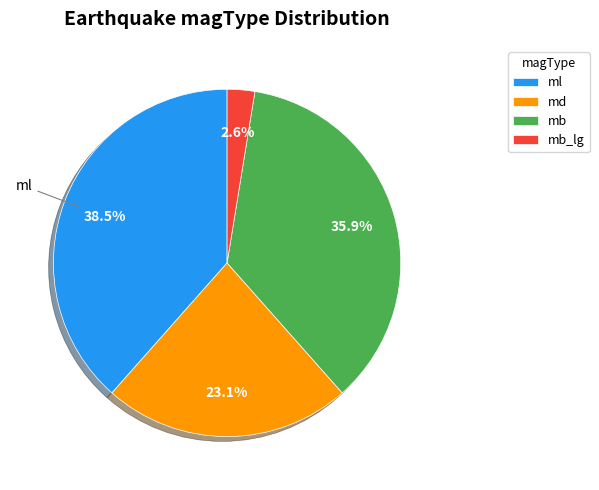

How many segments does this pie chart have?

4